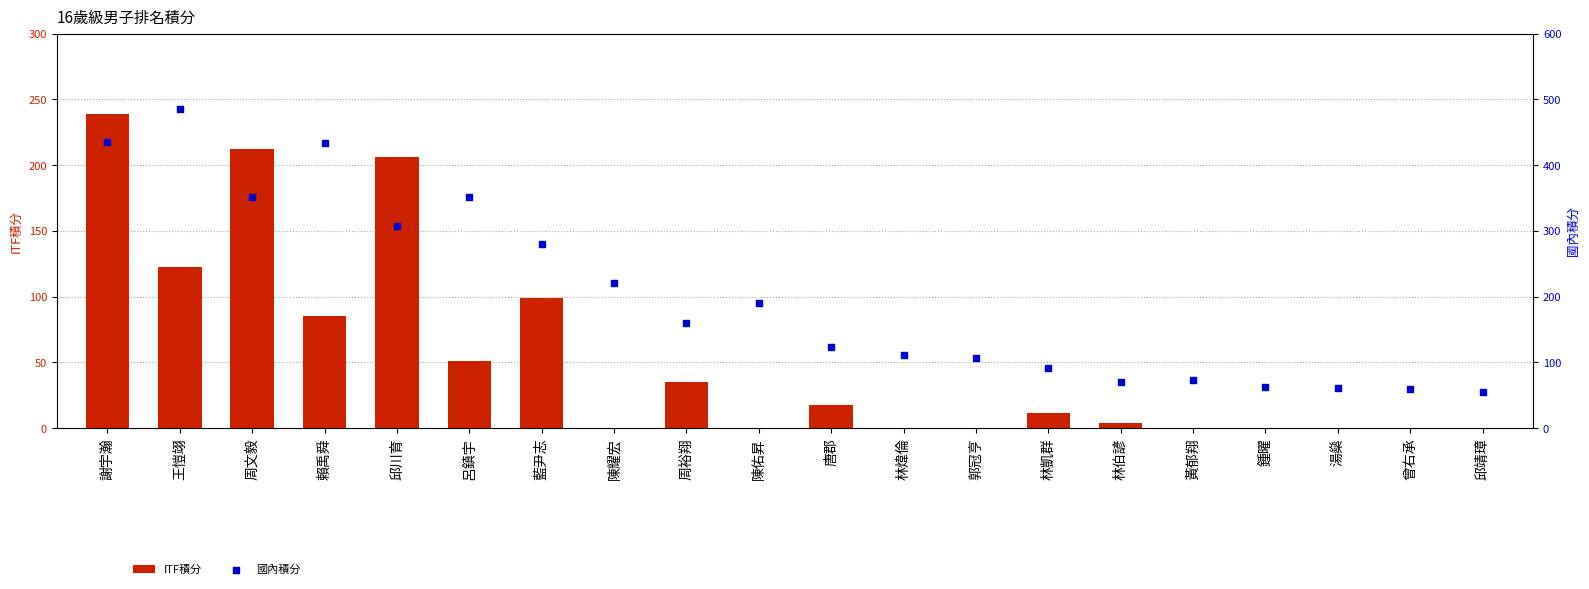

What is the total value across all series at 陳耀宏?

221.0